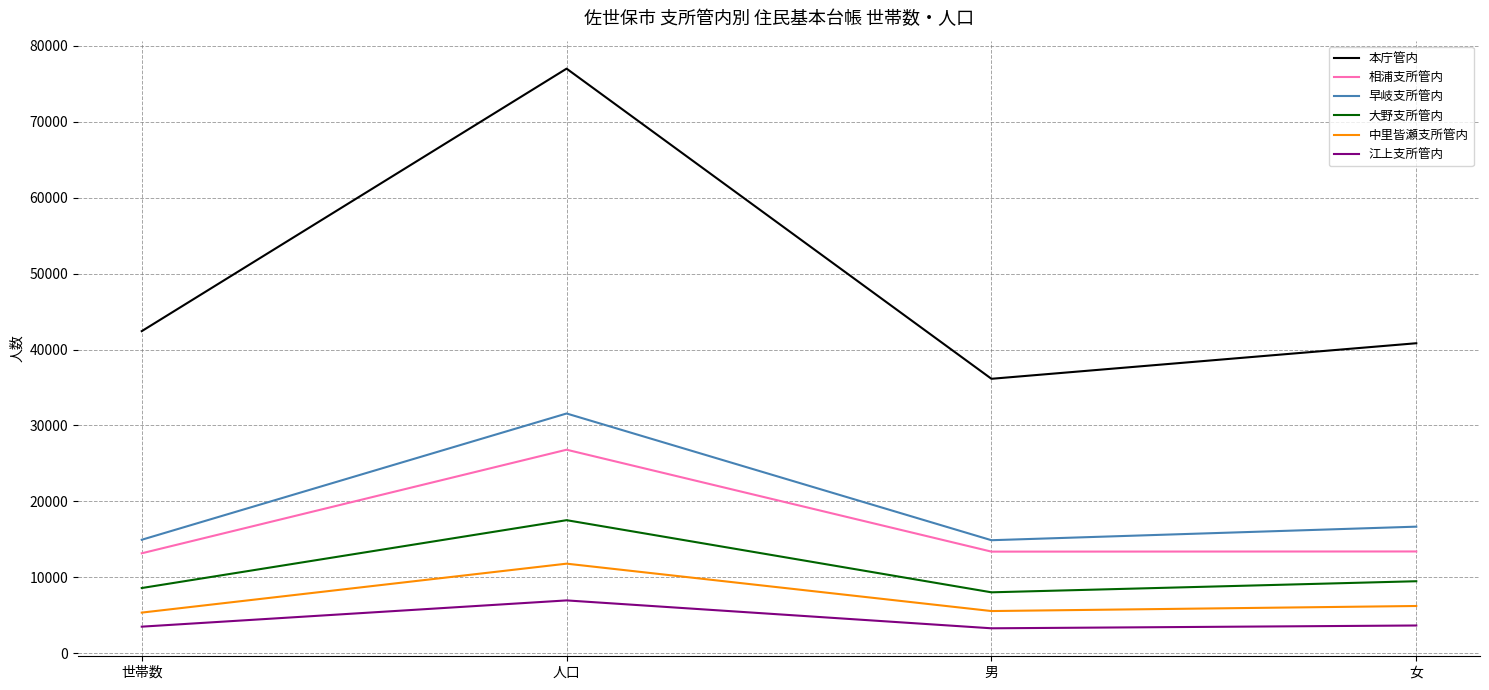

What is the difference between the maximum and minimum values in the 大野支所管内 series?

9497